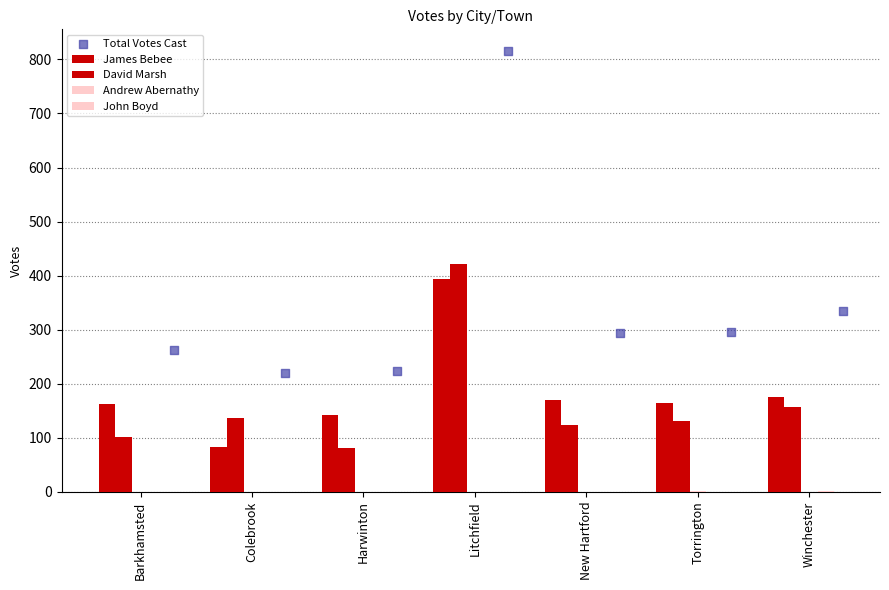

Is the value of John Boyd at New Hartford greater than the value of David Marsh at Litchfield?

No